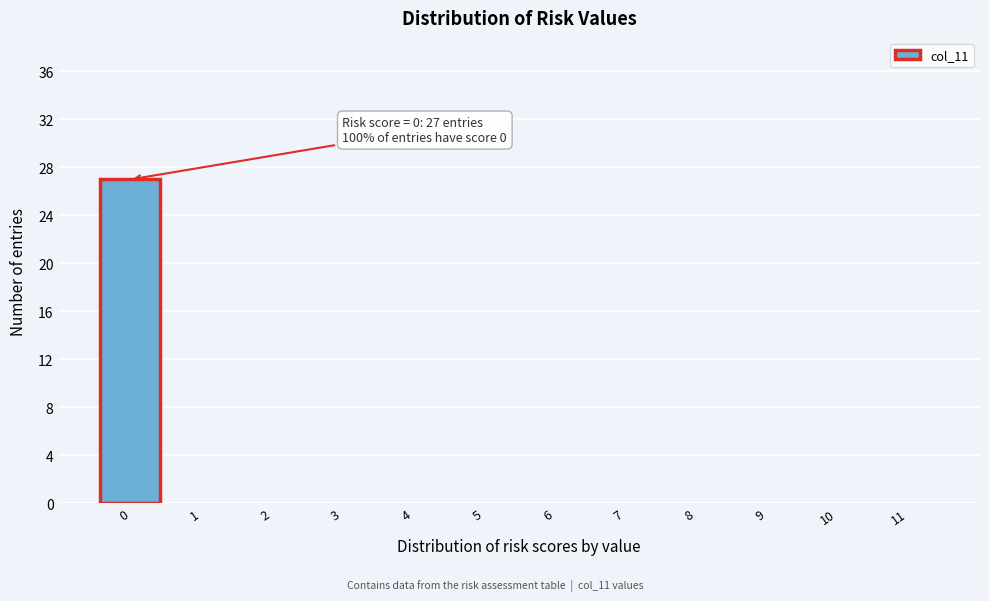

Reading left to right, transcribe all the data shown in this chart.

0=27	1=0	2=0	3=0	4=0	5=0	6=0	7=0	8=0	9=0	10=0	11=0